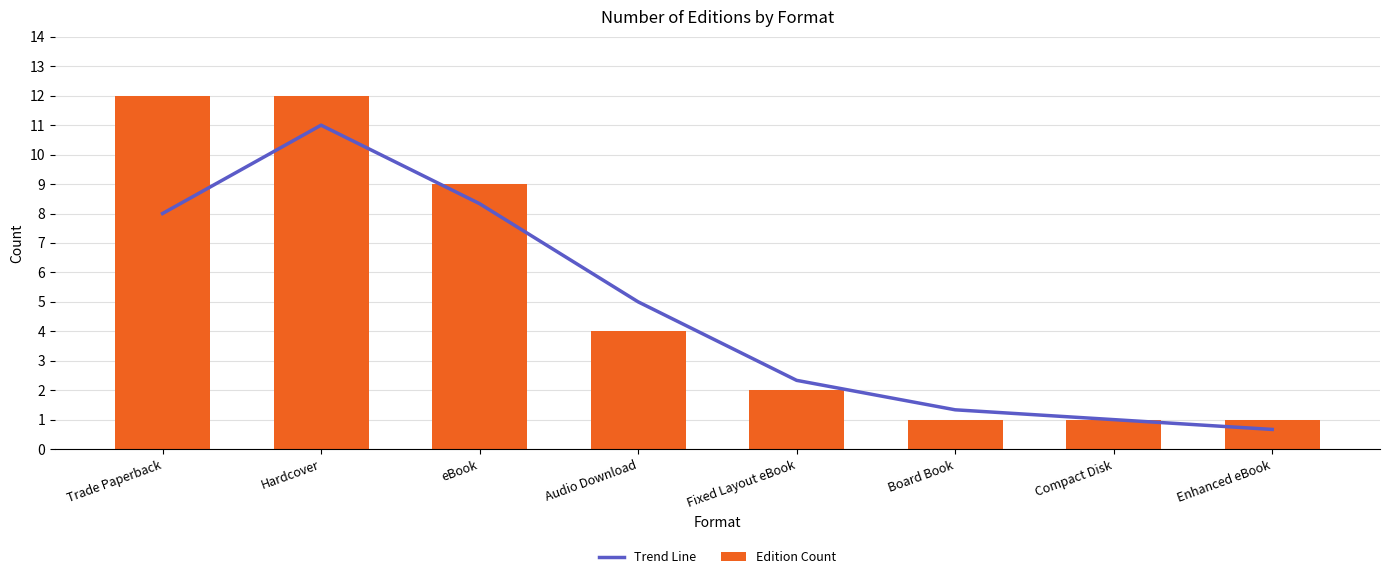

Where is Trend Line nearest to the value 5?

Audio Download